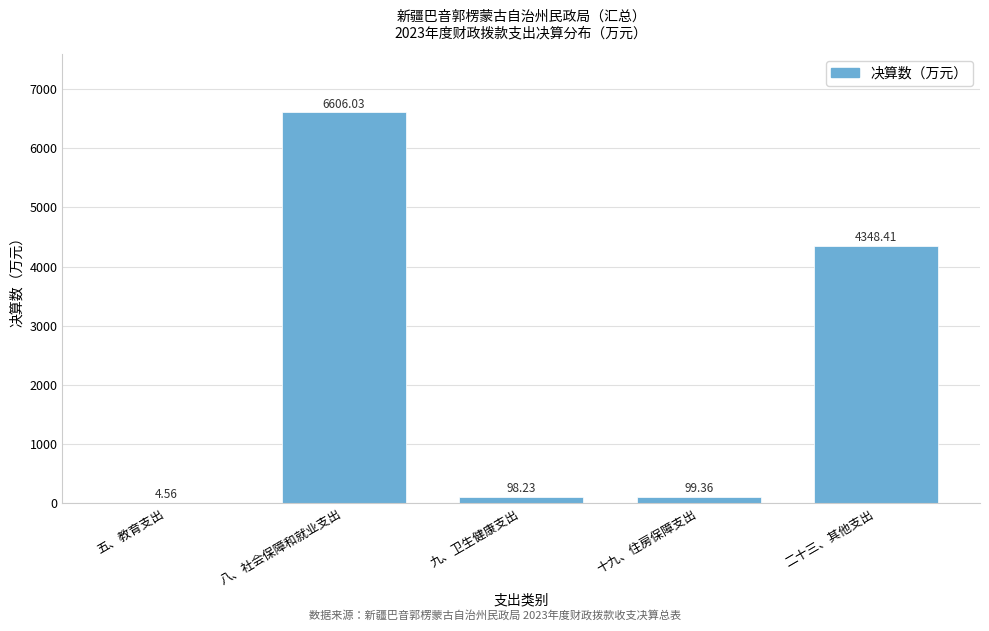

Where does the data first go above 99?

八、社会保障和就业支出